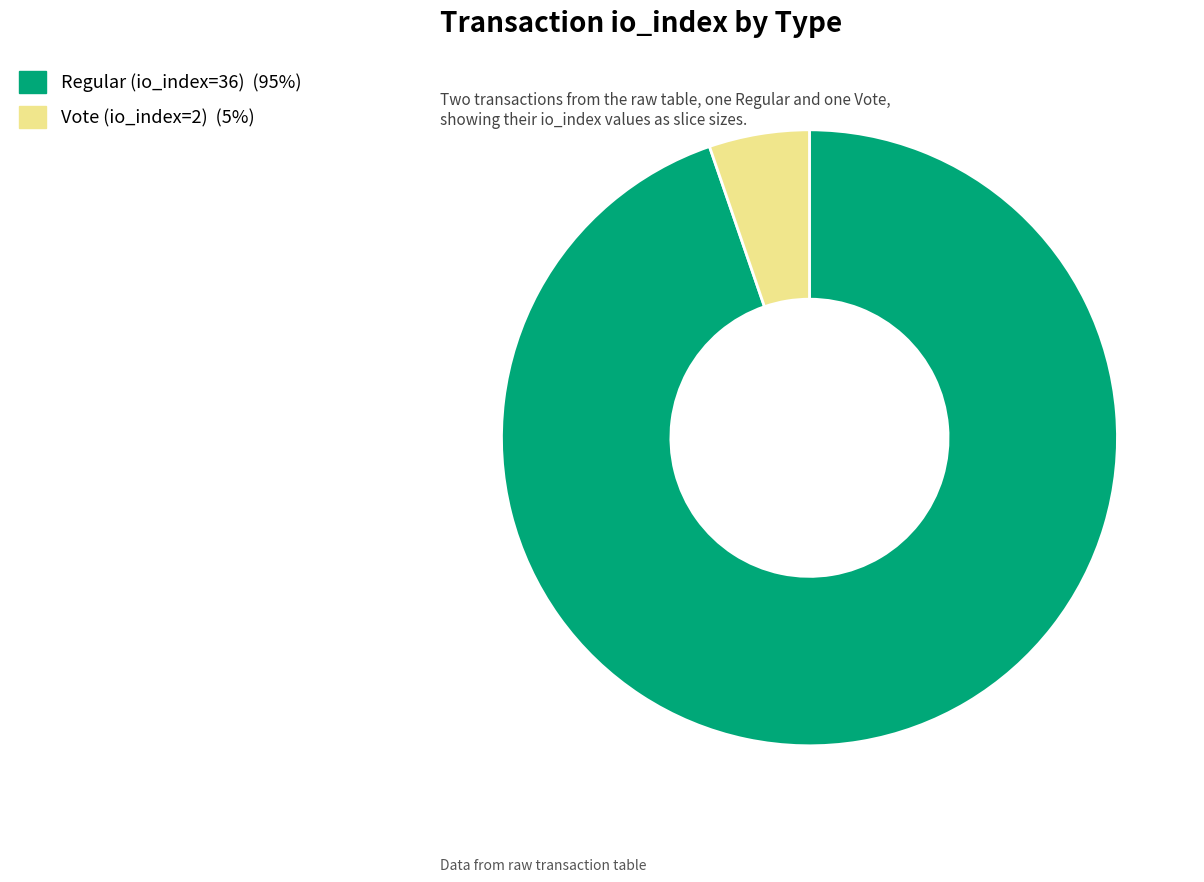

Is it true that Vote (io_index=2) is 13% of the pie?

False